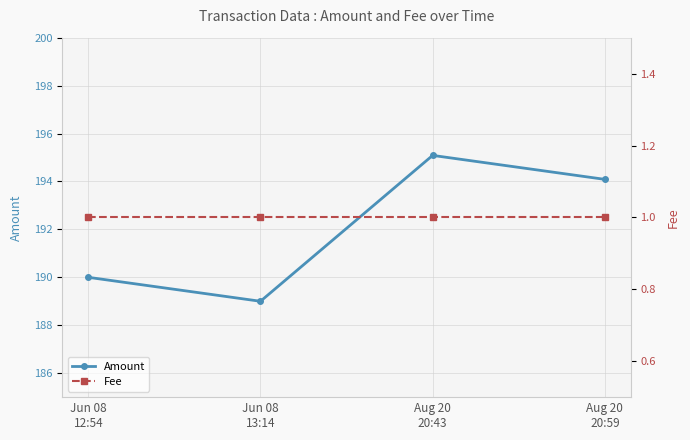

Does the chart display data point markers on the line(s)?

Yes